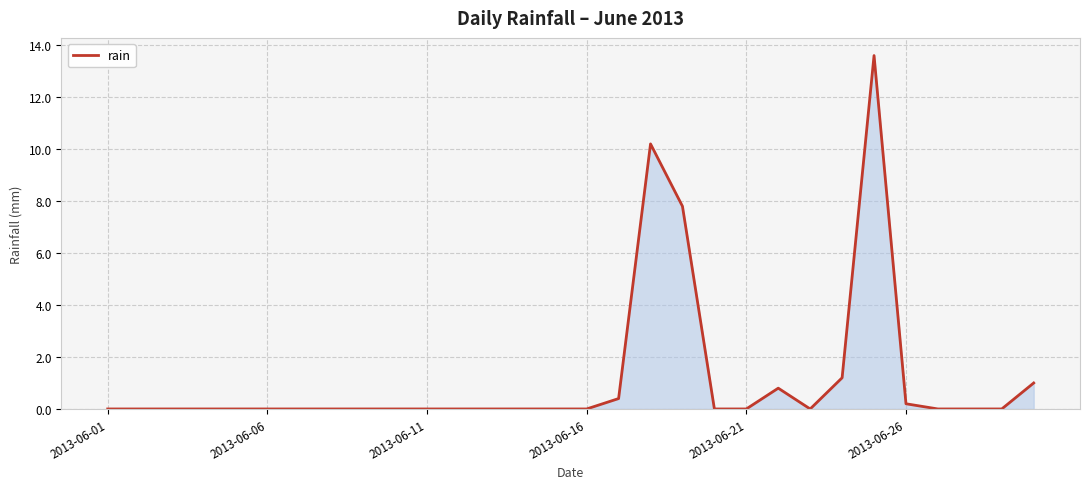

What is the difference between the maximum and second lowest values?

13.6